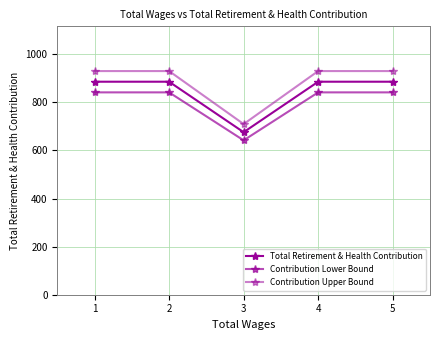

How many values in the Total Retirement & Health Contribution series are below 886?

1